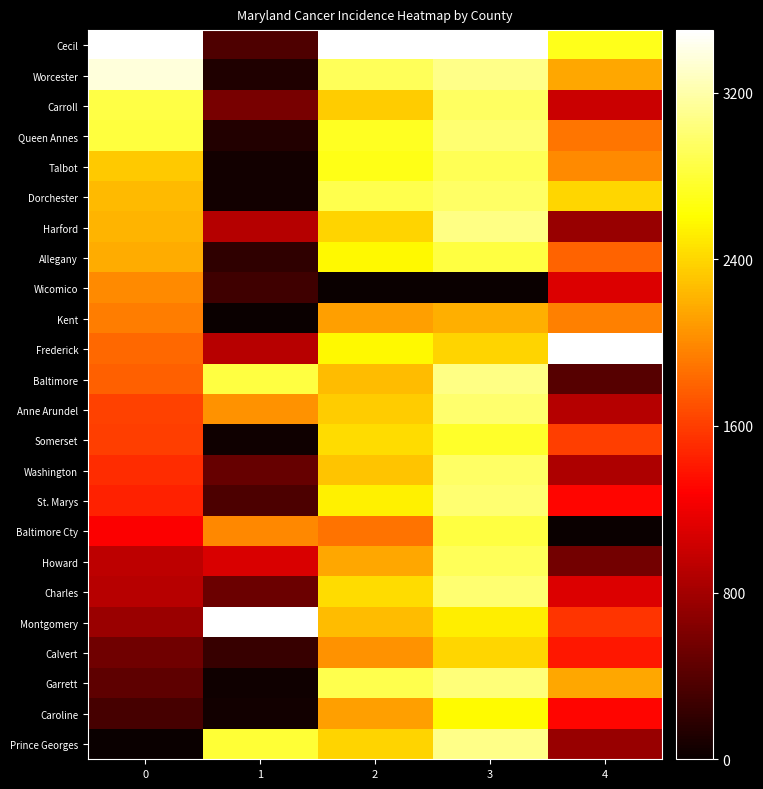

What is the spread (max minus min) of values at 3?

3500.0